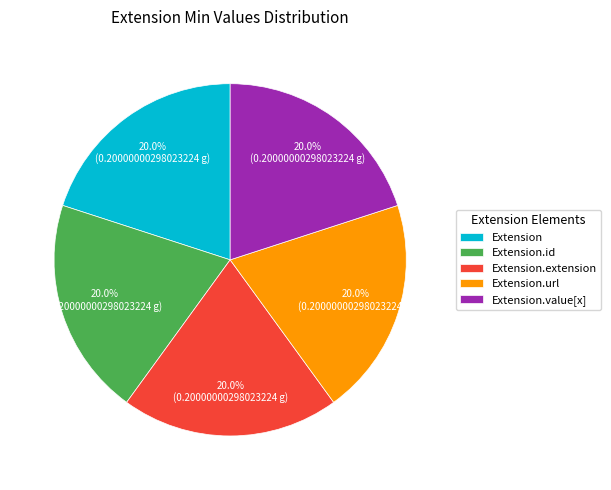

Is Extension.id the majority of the pie?

No